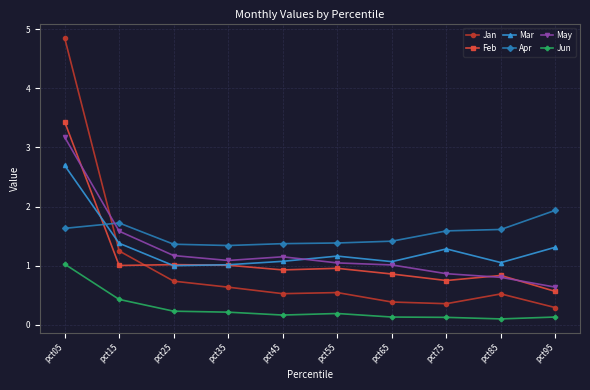

What are all the series names shown in the legend?

Jan, Feb, Mar, Apr, May, Jun